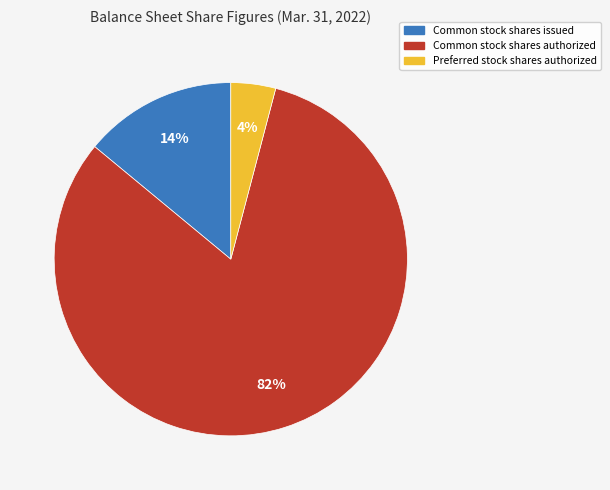

To the nearest percent, what is the difference between the largest and smallest slice percentages?

78%